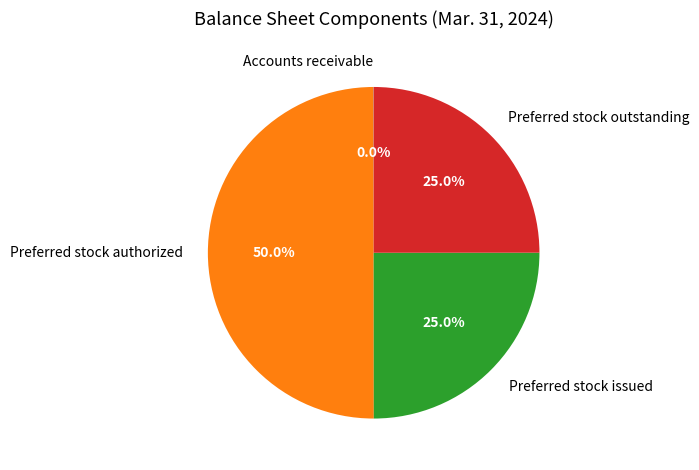

Does Preferred stock issued account for over 50% of the chart?

No